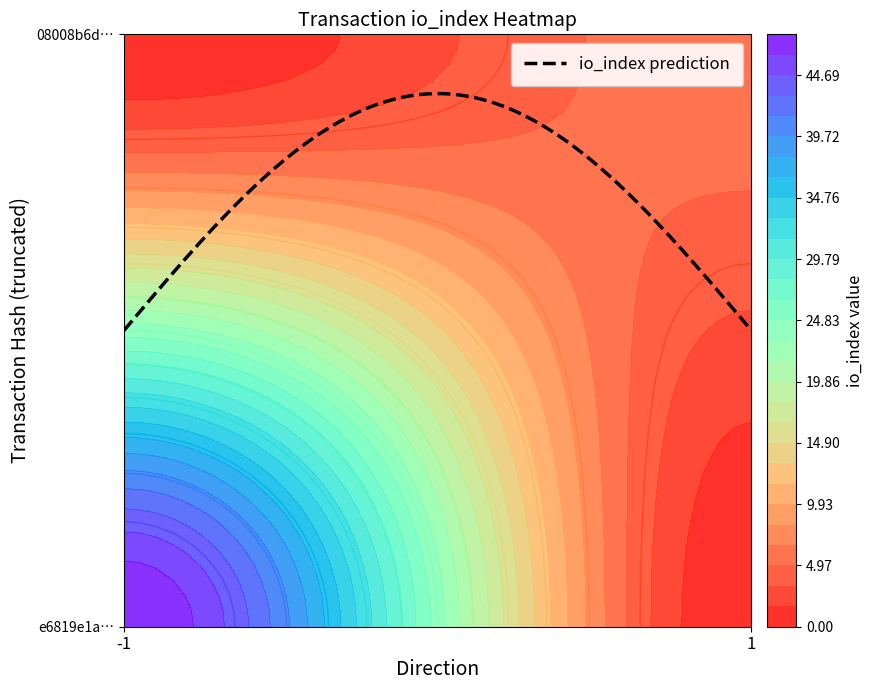

The 08008b6d0eda184bb5e72462667caa24c497fa2 series shows 2 at direction. True or false?

False